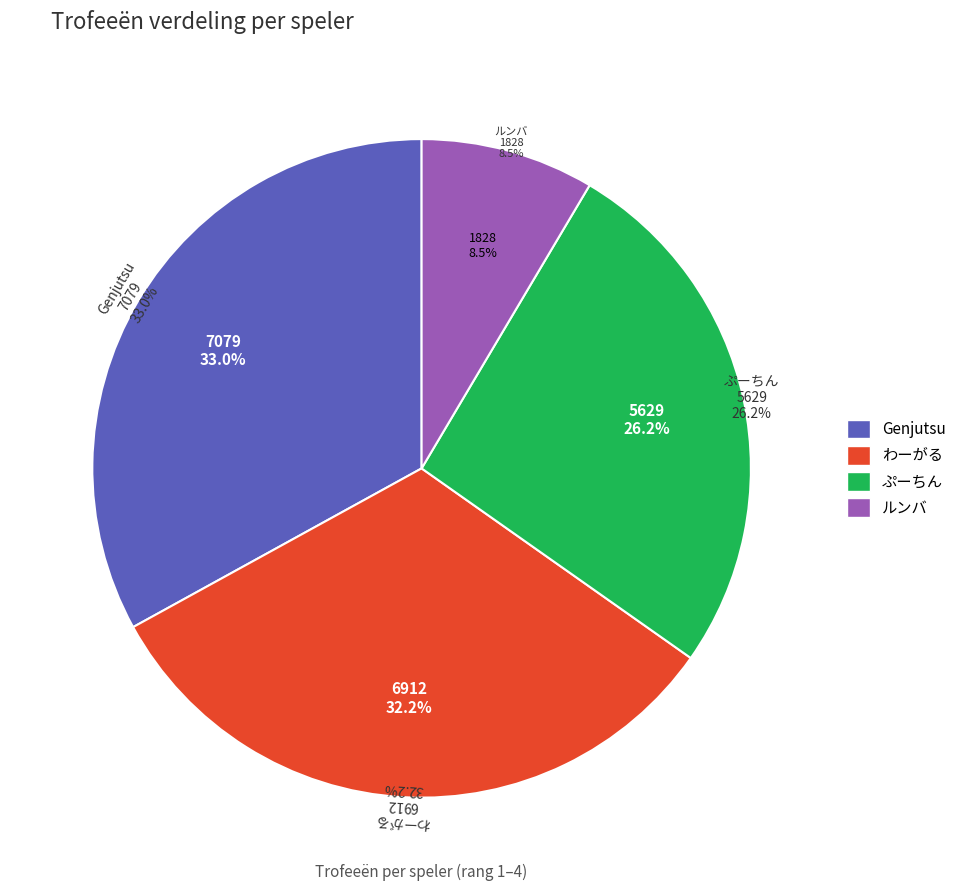

Does Genjutsu represent more than half of the total?

No